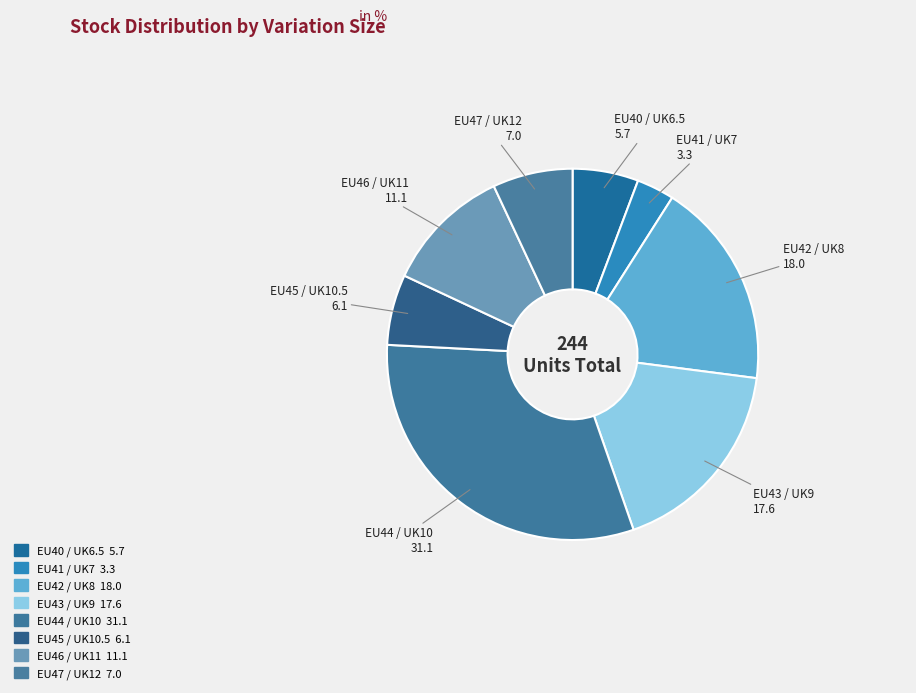

Which slice is the smallest?

EU41 / UK7